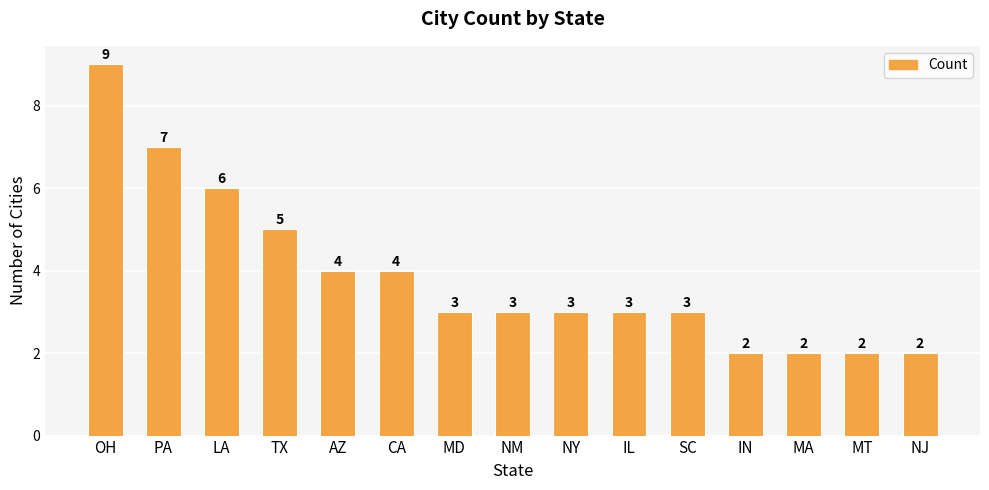

Reading right to left, transcribe all the data shown in this chart.

NJ=2	MT=2	MA=2	IN=2	SC=3	IL=3	NY=3	NM=3	MD=3	CA=4	AZ=4	TX=5	LA=6	PA=7	OH=9